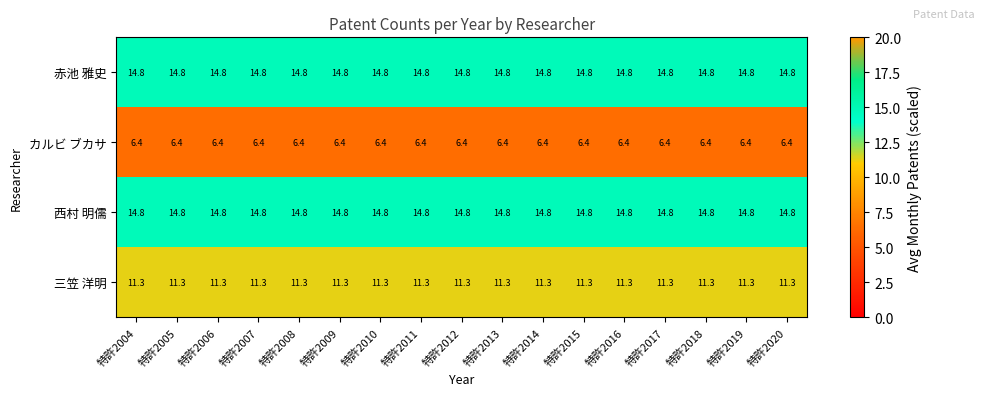

What is the lowest value of the 西村 明儒 series?

14.8